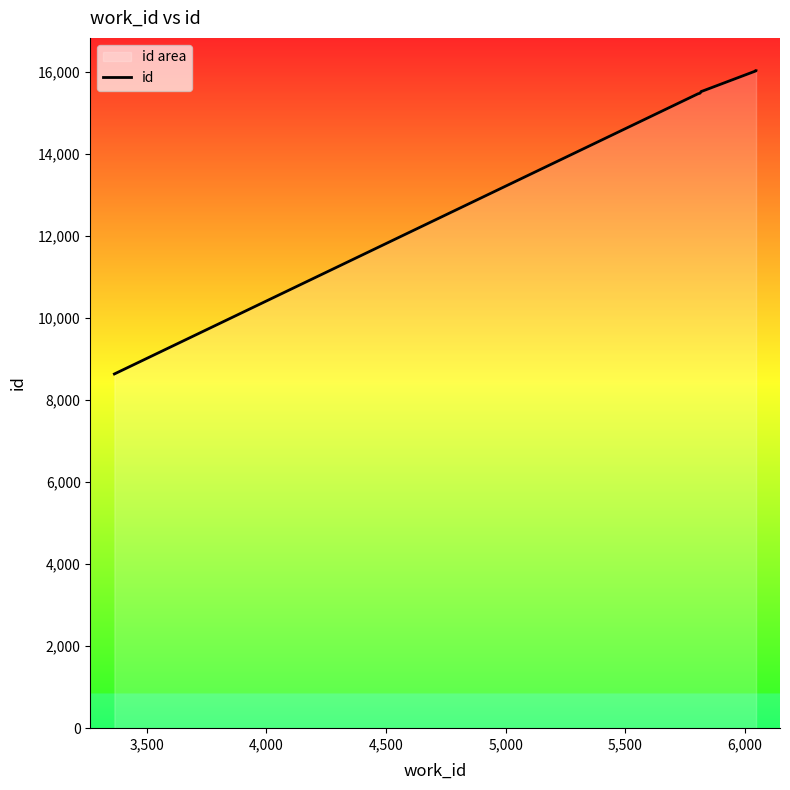

What is the greatest value displayed?

16034